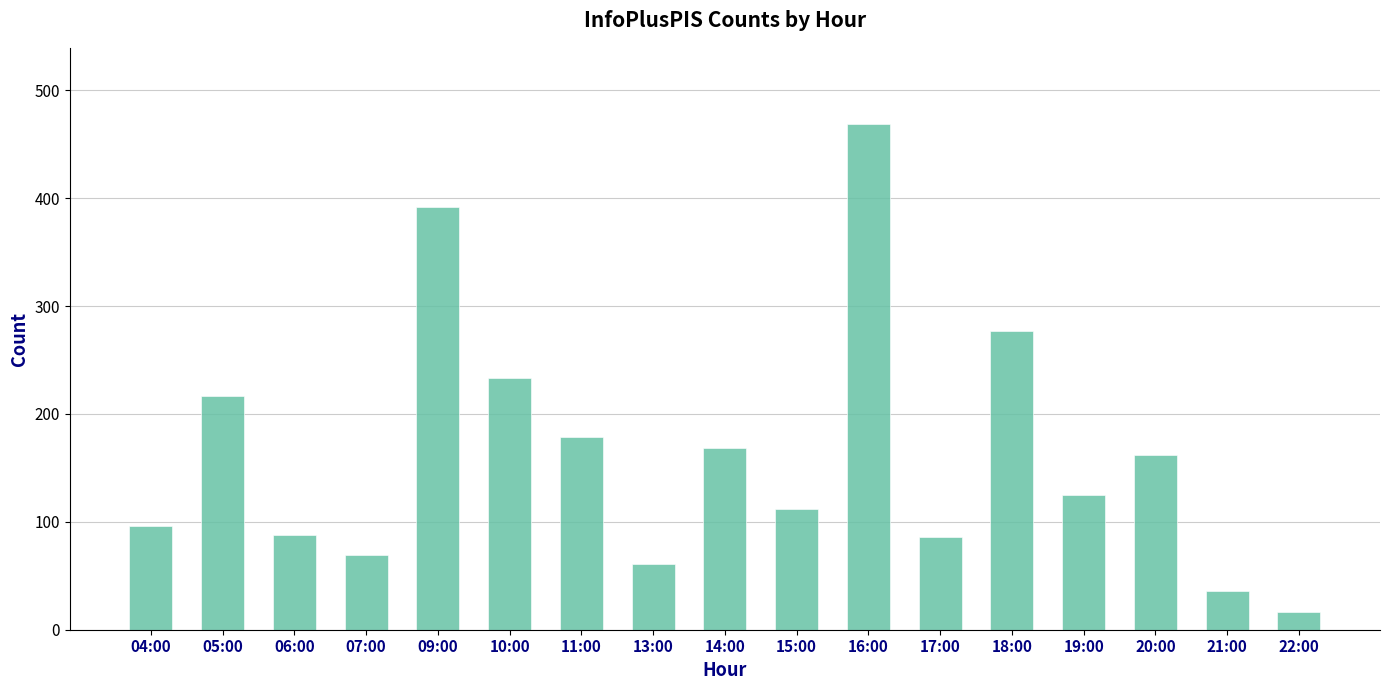

What is the minimum value shown in the chart?

16